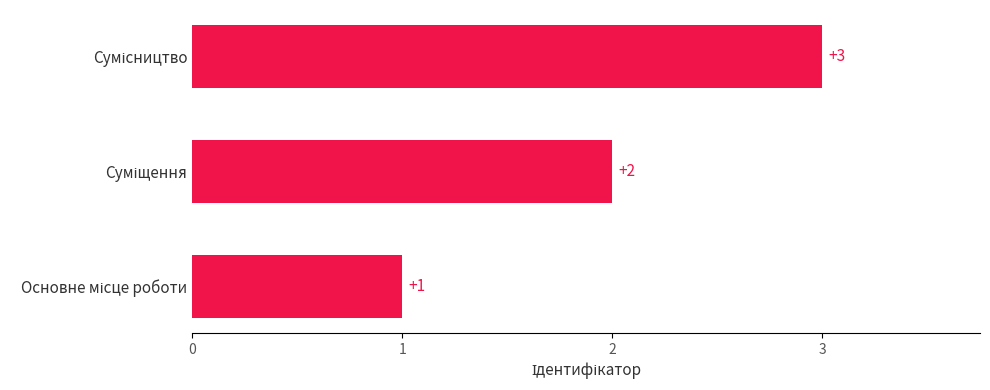

What is the sum of all values?

6